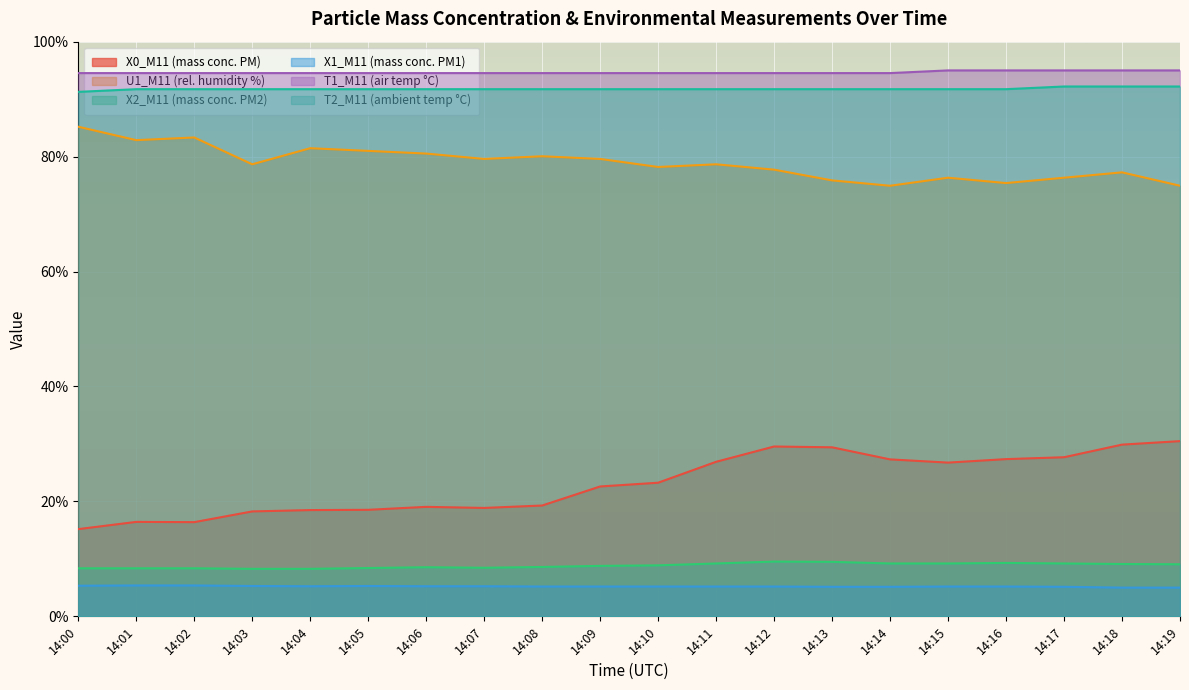

True or false: T1_M11 (air temp °C) and U1_M11 (rel. humidity %) intersect in this chart.

False